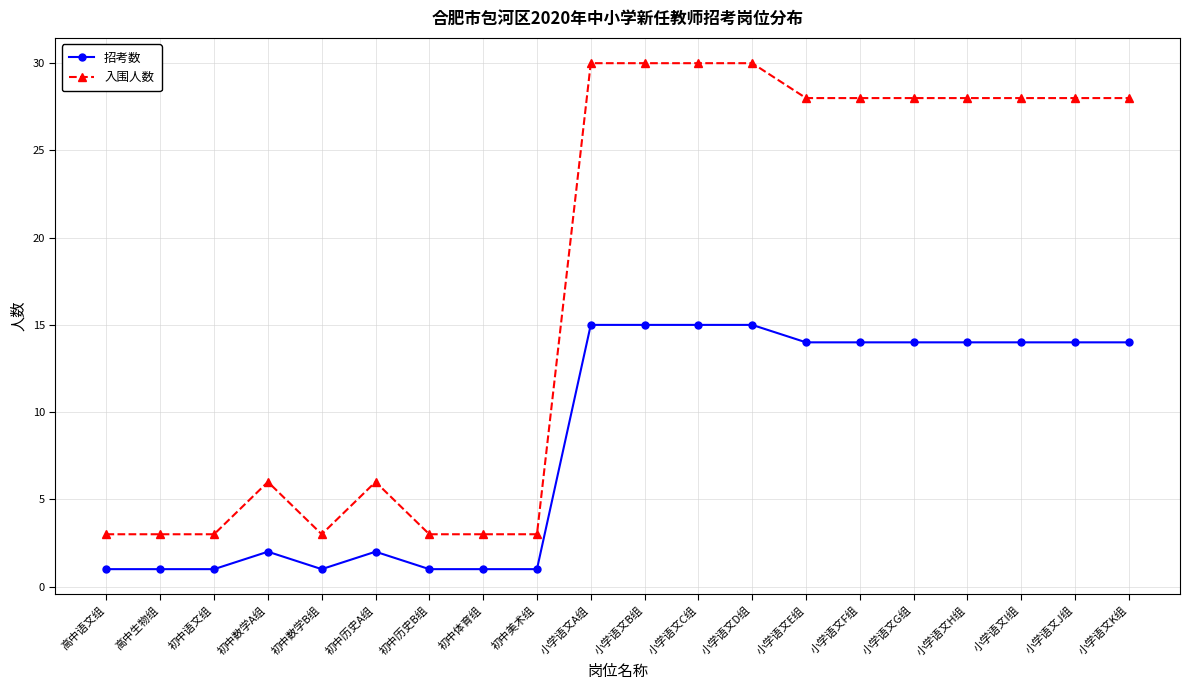

Which series has the largest total across all categories?

入围人数